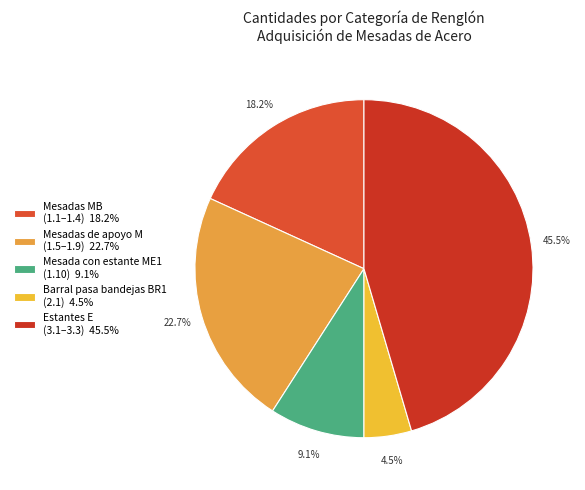

How many segments does this pie chart have?

5